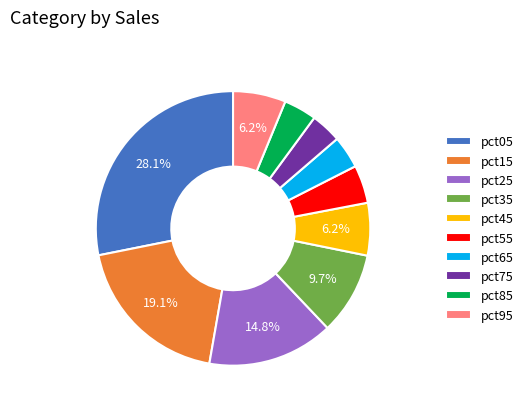

Which has a higher value, pct55 or pct75?

pct55